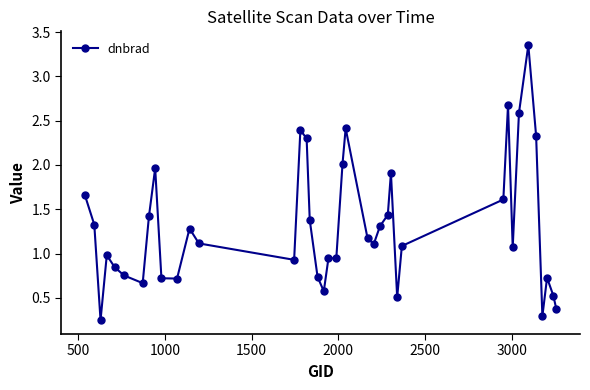

True or false: the data has more than 1 interior local peaks.

True